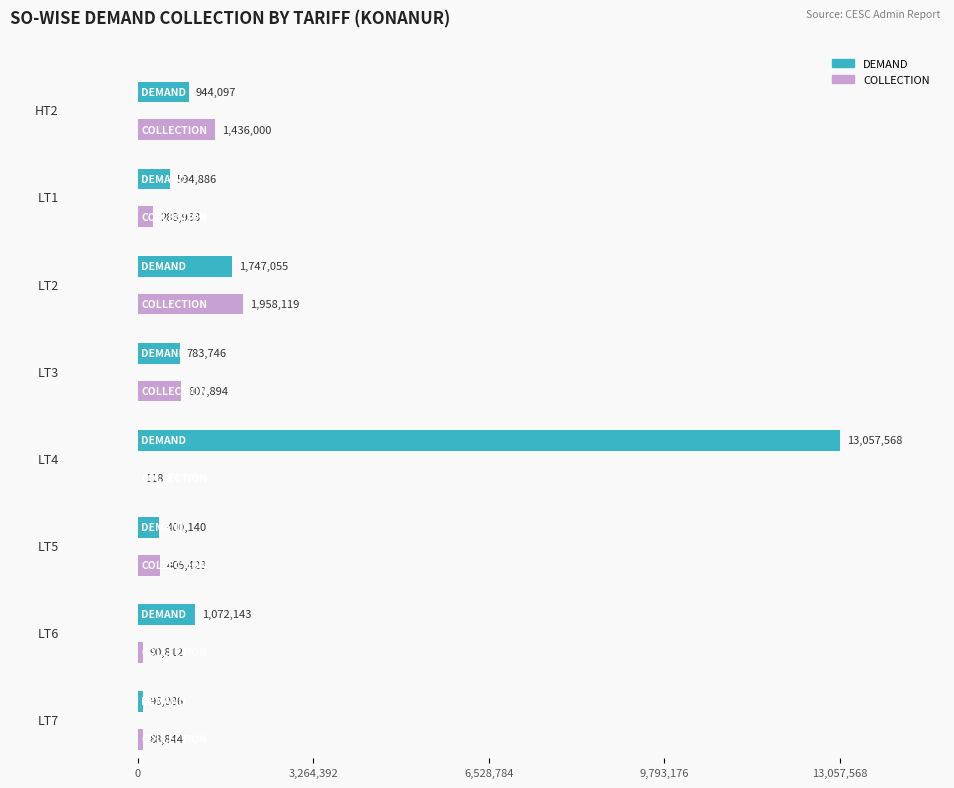

Which series has the largest total across all categories?

DEMAND